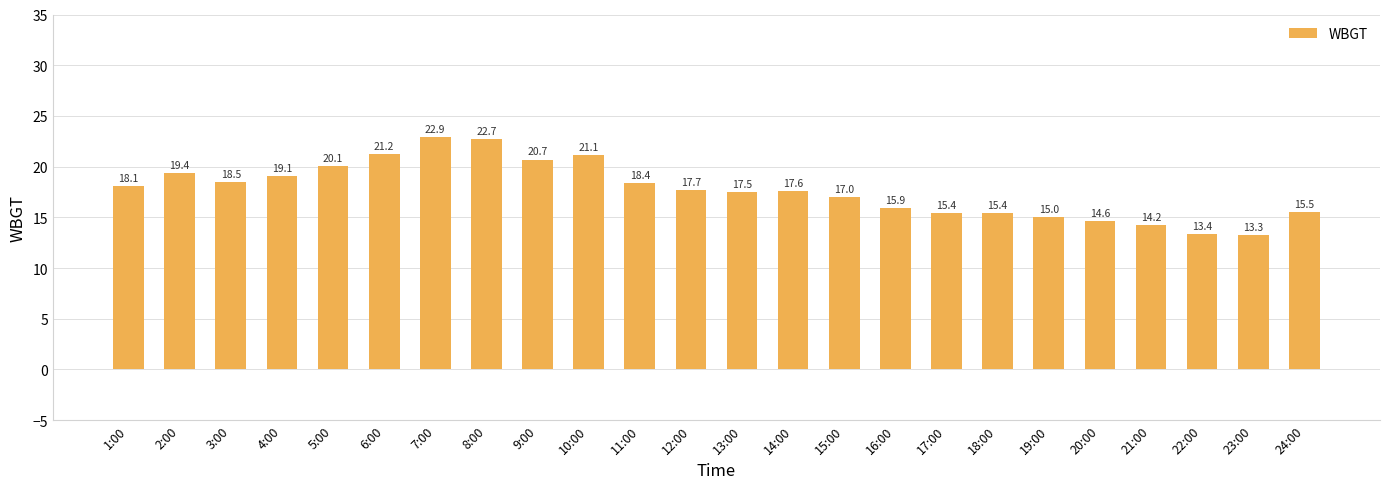

What is the average value?

17.7